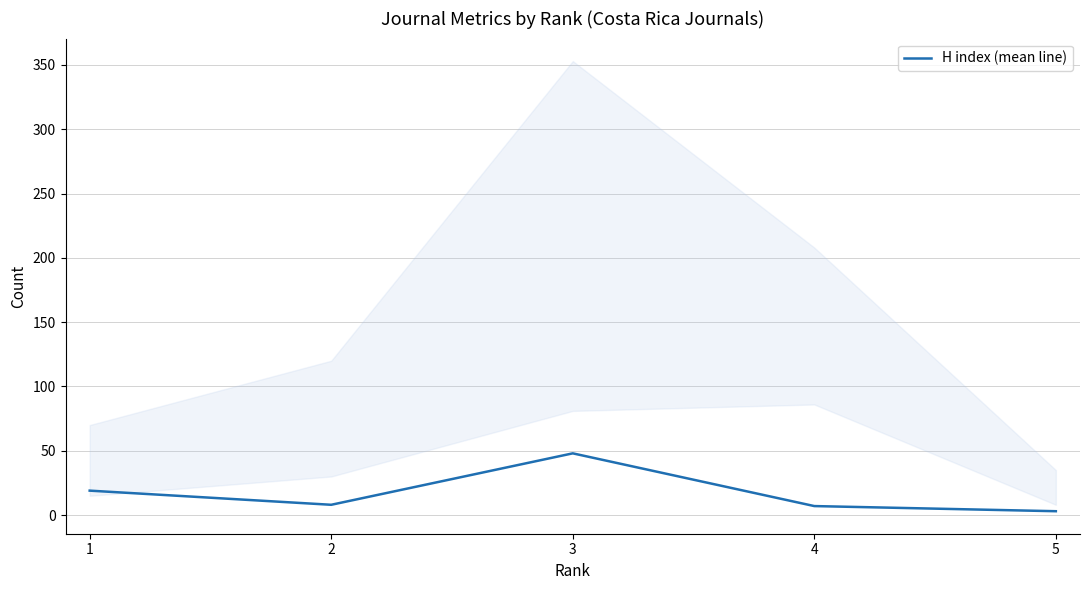

Is it true that the value at 3 is 48?

True